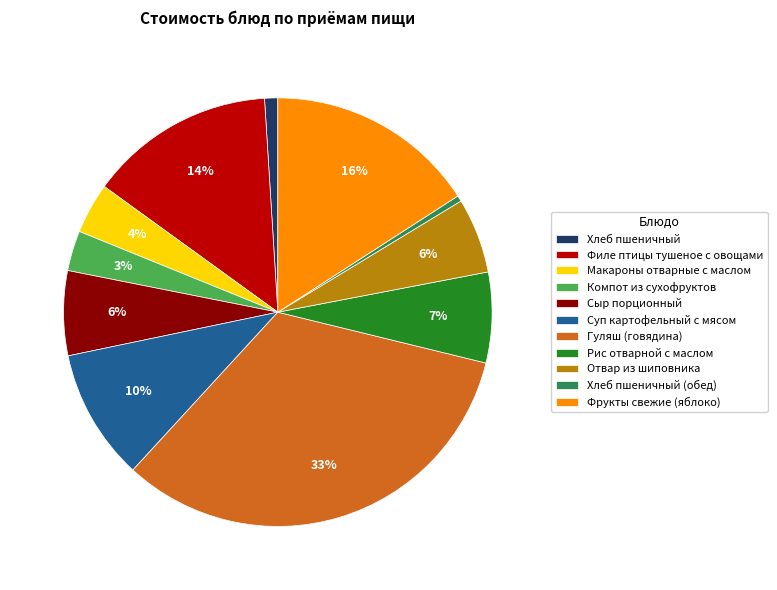

Count the number of slices in the pie.

11